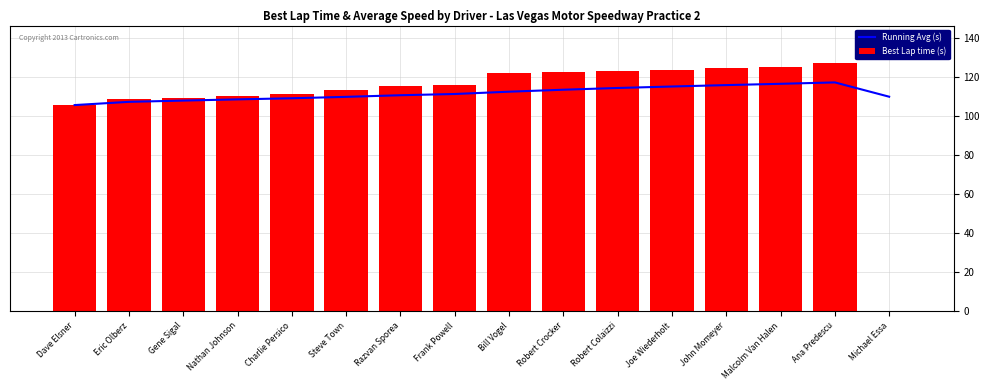

What position from the left is Frank Powell?

8